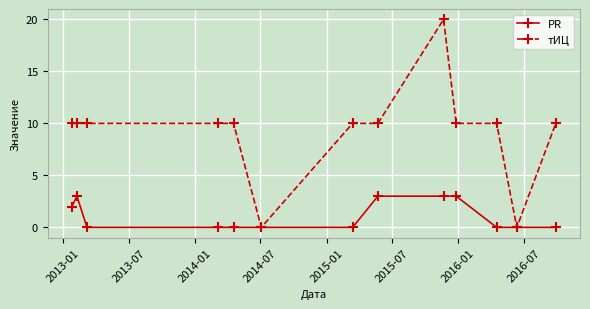

What is the value of the тИЦ point at the 8th from the left?

10